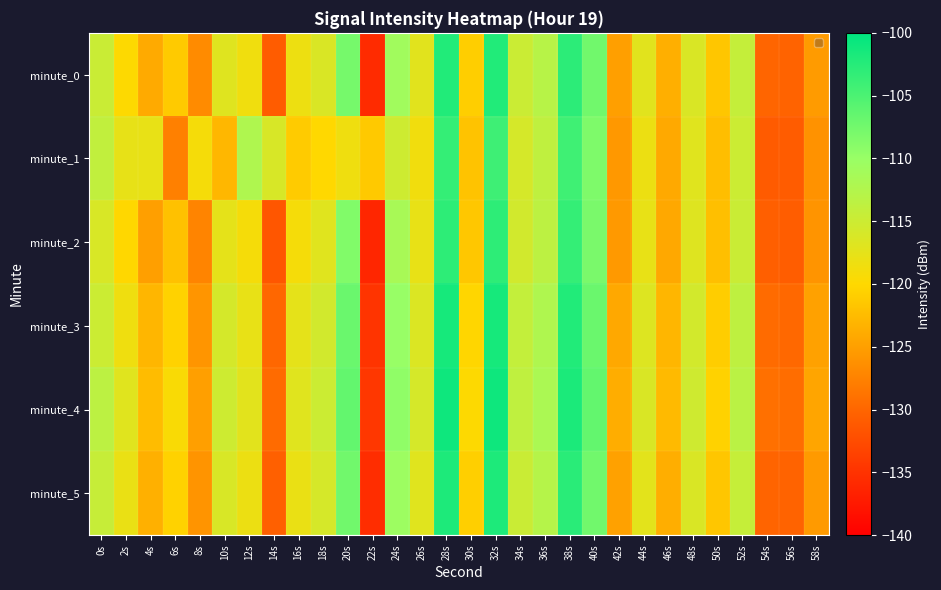

Reading left to right, list all the values displayed in this chart.

minute_0: 0s=-114.8	2s=-119.8	4s=-124.0	6s=-121.2	8s=-126.7	10s=-117.0	12s=-118.6	14s=-130.9	16s=-118.4	18s=-116.3	20s=-107.8	22s=-135.8	24s=-110.8	26s=-117.0	28s=-102.2	30s=-120.9	32s=-102.2	34s=-114.8	36s=-113.0	38s=-103.0	40s=-107.5	42s=-125.0	44s=-117.1	46s=-123.5	48s=-116.3	50s=-121.6	52s=-114.2	54s=-130.1	56s=-130.2	58s=-125.4
minute_1: 0s=-114.0	2s=-117.7	4s=-117.8	6s=-127.7	8s=-119.1	10s=-122.9	12s=-112.2	14s=-116.1	16s=-121.1	18s=-120.0	20s=-118.5	22s=-121.3	24s=-115.2	26s=-118.7	28s=-103.5	30s=-121.8	32s=-104.1	34s=-115.9	36s=-113.8	38s=-104.2	40s=-108.3	42s=-125.6	44s=-118.2	46s=-124.1	48s=-117.0	50s=-122.3	52s=-115.0	54s=-131.0	56s=-130.9	58s=-126.1
minute_2: 0s=-116.2	2s=-120.1	4s=-125.0	6s=-122.0	8s=-127.3	10s=-117.5	12s=-119.1	14s=-131.5	16s=-119.0	18s=-117.0	20s=-108.5	22s=-136.2	24s=-111.5	26s=-117.8	28s=-103.0	30s=-121.5	32s=-103.0	34s=-115.5	36s=-113.5	38s=-103.5	40s=-108.0	42s=-125.5	44s=-117.8	46s=-124.2	48s=-116.8	50s=-122.2	52s=-114.8	54s=-130.6	56s=-130.8	58s=-125.9
minute_3: 0s=-115.0	2s=-118.5	4s=-123.0	6s=-120.5	8s=-125.8	10s=-115.8	12s=-117.8	14s=-129.9	16s=-117.5	18s=-115.5	20s=-107.0	22s=-134.8	24s=-110.0	26s=-116.5	28s=-101.5	30s=-120.2	32s=-101.5	34s=-114.2	36s=-112.2	38s=-102.2	40s=-107.0	42s=-124.2	44s=-116.7	46s=-123.0	48s=-115.7	50s=-121.0	52s=-113.7	54s=-129.5	56s=-129.7	58s=-124.8
minute_4: 0s=-113.5	2s=-117.0	4s=-122.5	6s=-119.5	8s=-125.0	10s=-115.2	12s=-117.2	14s=-129.5	16s=-117.0	18s=-115.0	20s=-106.5	22s=-134.5	24s=-109.5	26s=-116.0	28s=-101.0	30s=-119.8	32s=-101.0	34s=-113.8	36s=-111.8	38s=-101.8	40s=-106.5	42s=-123.8	44s=-116.3	46s=-122.6	48s=-115.3	50s=-120.6	52s=-113.3	54s=-129.1	56s=-129.3	58s=-124.4
minute_5: 0s=-114.5	2s=-118.0	4s=-123.5	6s=-120.5	8s=-126.0	10s=-116.2	12s=-118.2	14s=-130.5	16s=-118.0	18s=-116.0	20s=-107.5	22s=-135.5	24s=-110.5	26s=-117.0	28s=-102.0	30s=-120.8	32s=-102.0	34s=-114.8	36s=-112.8	38s=-102.8	40s=-107.5	42s=-124.8	44s=-117.3	46s=-123.6	48s=-116.3	50s=-121.6	52s=-114.3	54s=-130.1	56s=-130.3	58s=-125.4